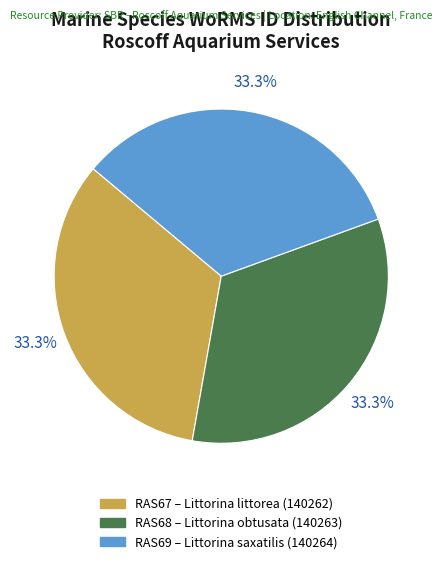

To the nearest percent, what percentage of the pie is RAS67?

33%